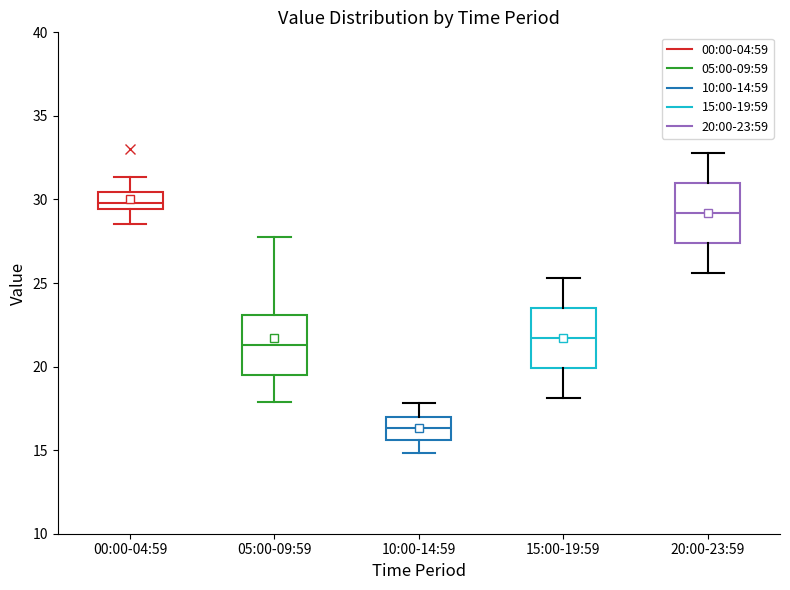

Reading left to right, transcribe this box plot: for each box, give where its median line is, the range the box spans, and where its two whiskers end, as read against the y-axis. The values are not printed on the chart, so give them approximately, as read against the axis.

00:00-04:59: median 30.0, box 29.5 to 30.5, whiskers 28.5 to 31.5
05:00-09:59: median 21.5, box 19.5 to 23.0, whiskers 18.0 to 27.5
10:00-14:59: median 16.5, box 15.5 to 17.0, whiskers 15.0 to 18.0
15:00-19:59: median 21.5, box 20.0 to 23.5, whiskers 18.0 to 25.5
20:00-23:59: median 29.0, box 27.5 to 31.0, whiskers 25.5 to 33.0